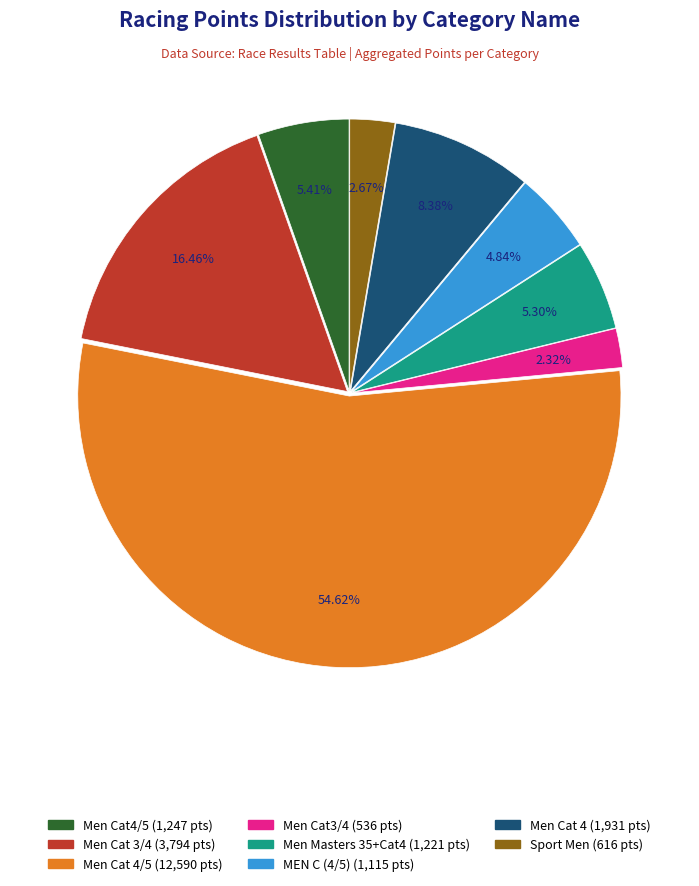

Is there any slice that represents more than half of the pie?

Yes